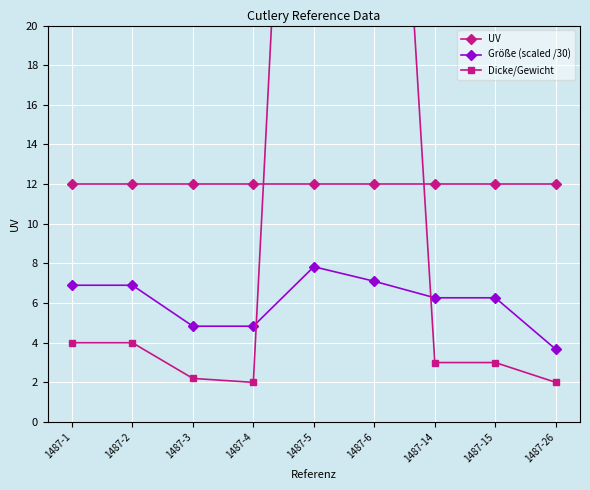

What is the value of the Größe (scaled /30) point at the 9th from the left?

3.7